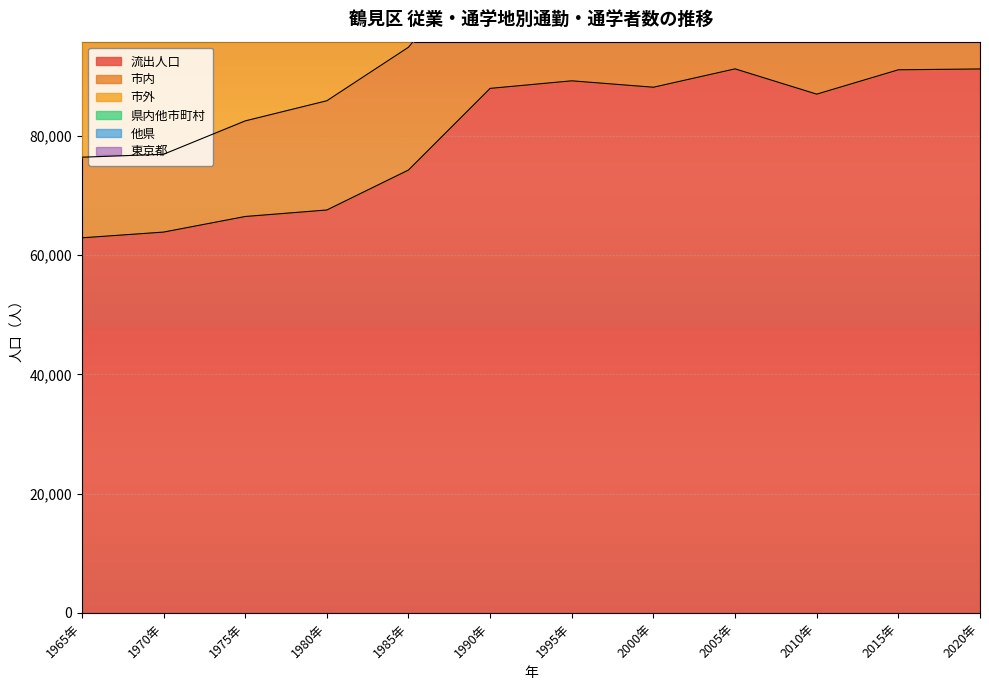

True or false: 流出人口 has a value of 101320 at 1985年.

False